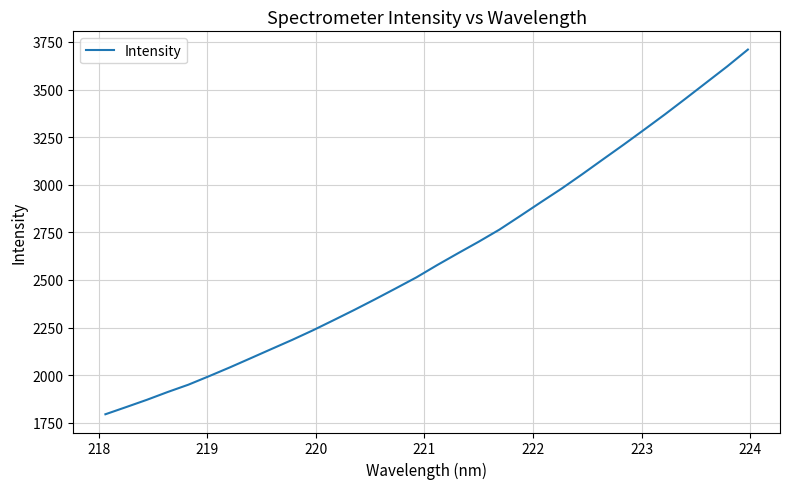

What is the difference between the maximum and minimum values?

1914.6